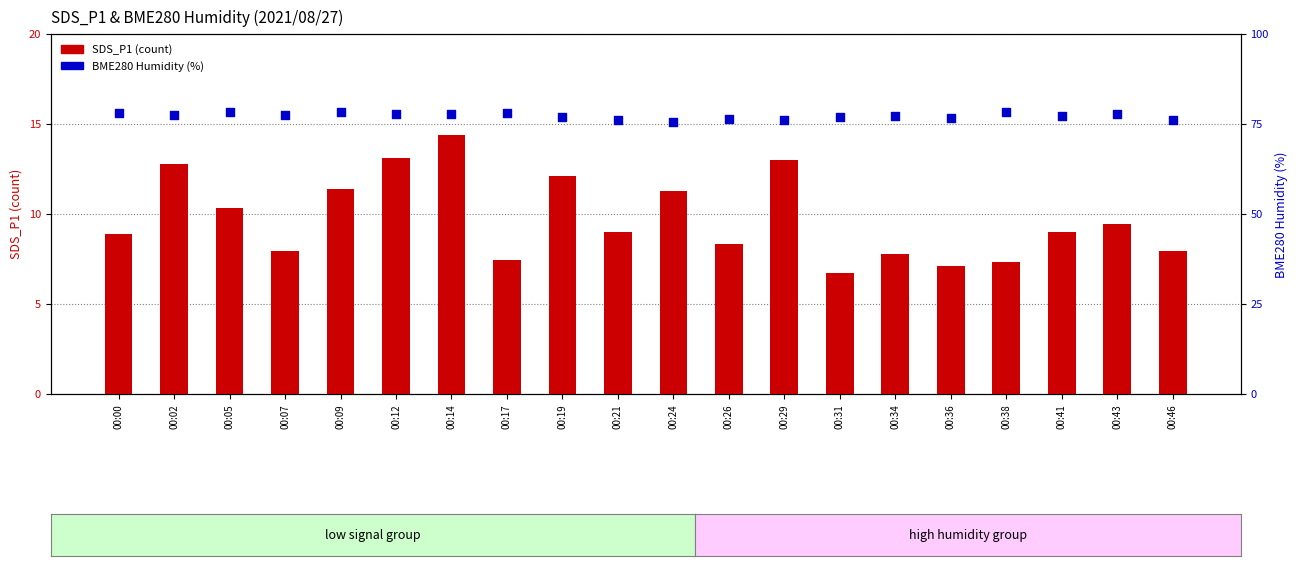

What is the total value across all series at 00:09?

89.8